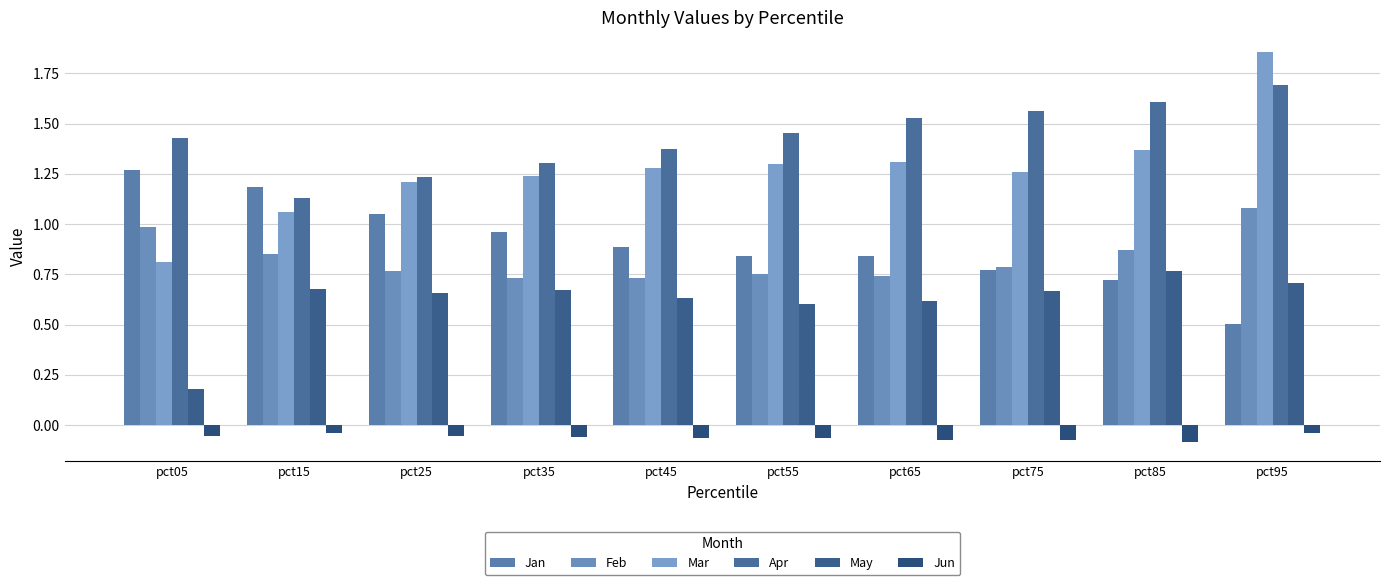

Which has a higher value, pct75 or pct85?

pct75